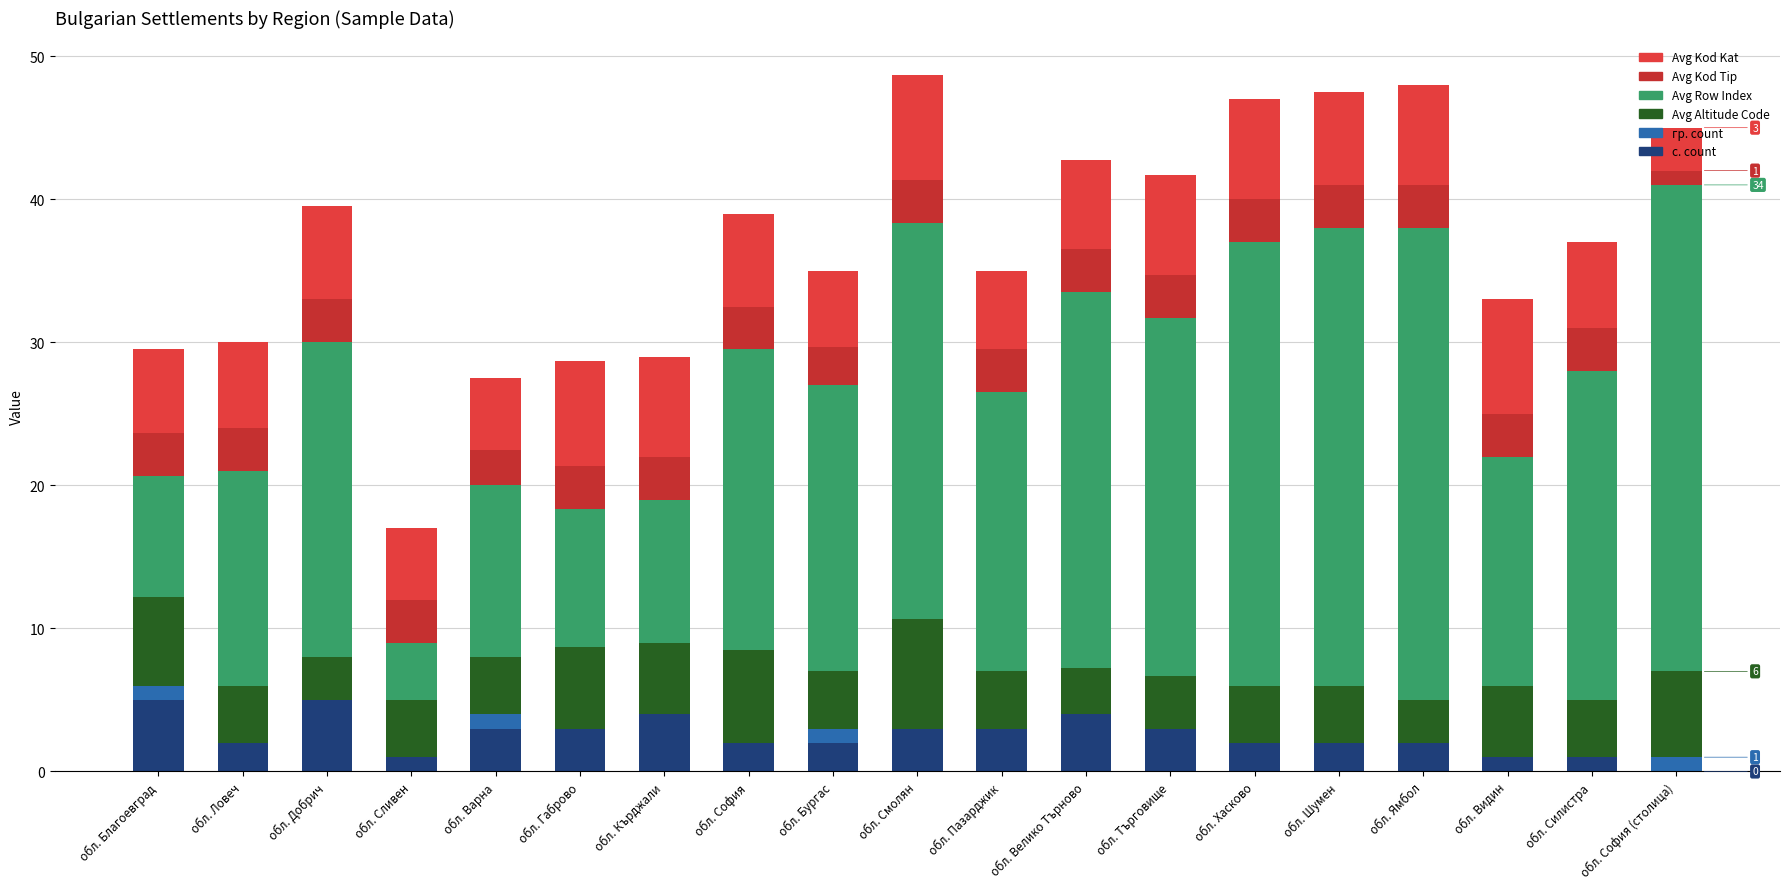

How many categories are shown in the chart?

19